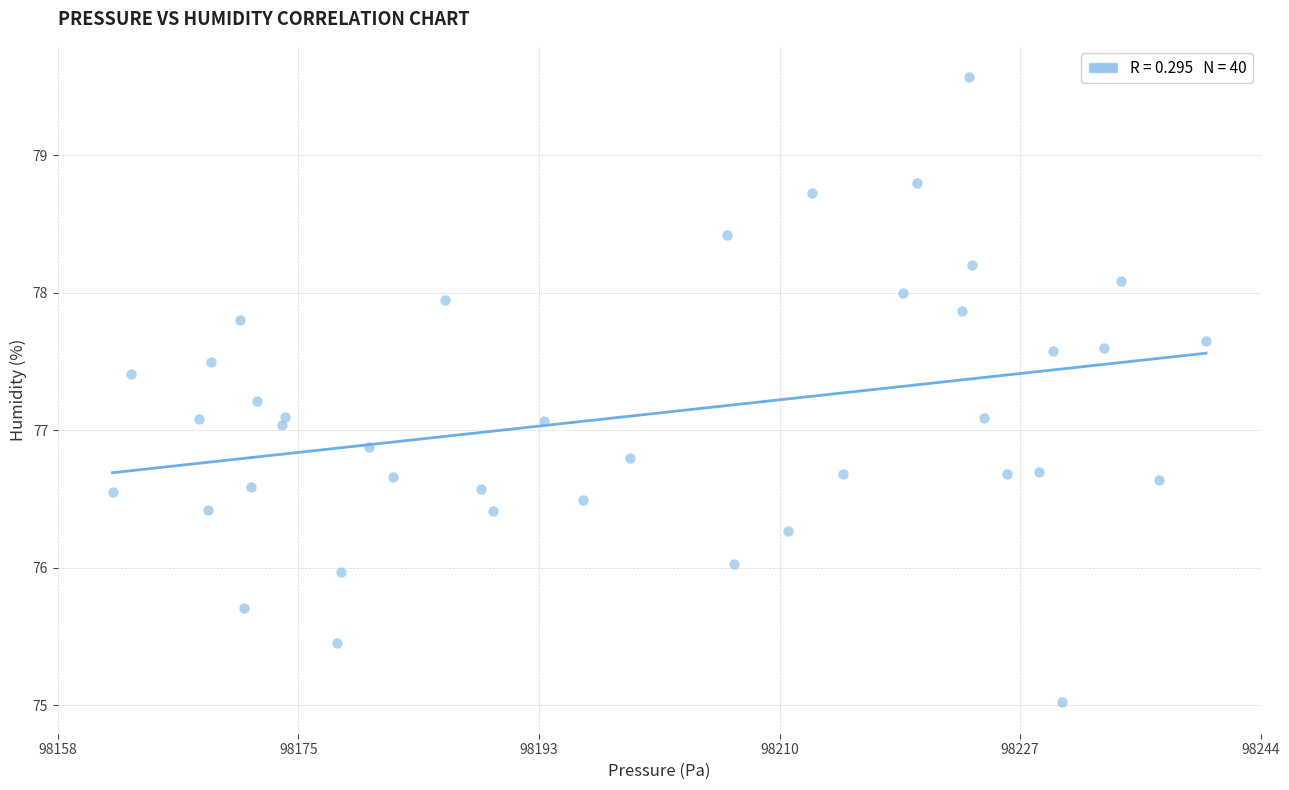

What is the range of X values (max minus min)?

78.5